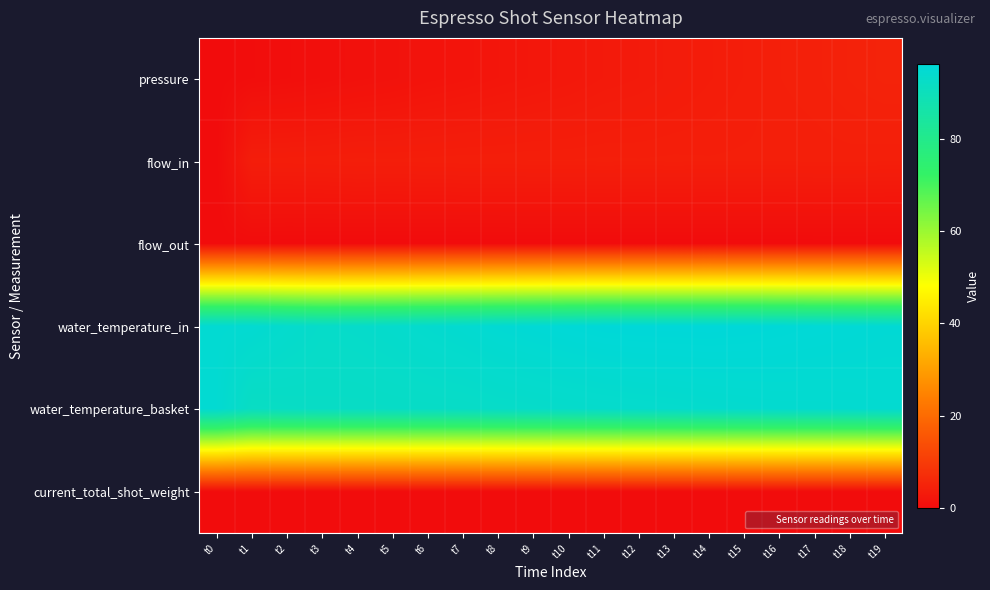

Reading left to right, transcribe all the data shown in this chart.

pressure: t0=0.0	t1=0.4	t2=0.5	t3=0.8	t4=1.0	t5=1.3	t6=1.6	t7=1.8	t8=2.1	t9=2.3	t10=2.5	t11=2.8	t12=3.0	t13=3.3	t14=3.6	t15=3.8	t16=4.1	t17=4.3	t18=4.5	t19=4.8
flow_in: t0=0.0	t1=3.7	t2=3.7	t3=3.8	t4=3.9	t5=3.8	t6=3.9	t7=3.9	t8=3.9	t9=4.0	t10=4.0	t11=4.0	t12=4.0	t13=4.0	t14=4.0	t15=4.0	t16=4.0	t17=4.0	t18=4.0	t19=4.0
flow_out: t0=0.0	t1=0.1	t2=0.0	t3=0.0	t4=0.0	t5=0.0	t6=0.0	t7=0.0	t8=0.0	t9=0.0	t10=0.0	t11=0.0	t12=0.0	t13=0.0	t14=0.0	t15=0.0	t16=0.0	t17=0.0	t18=0.0	t19=0.0
water_temperature_in: t0=95.0	t1=94.9	t2=93.9	t3=93.2	t4=93.4	t5=93.7	t6=94.2	t7=94.7	t8=95.2	t9=95.6	t10=96.0	t11=96.3	t12=96.4	t13=96.4	t14=96.4	t15=96.3	t16=96.1	t17=95.8	t18=95.6	t19=95.4
water_temperature_basket: t0=95.0	t1=92.0	t2=92.2	t3=92.3	t4=92.3	t5=92.5	t6=92.5	t7=92.6	t8=92.9	t9=93.1	t10=93.3	t11=93.5	t12=93.7	t13=93.8	t14=94.1	t15=94.2	t16=94.4	t17=94.4	t18=94.5	t19=94.7
current_total_shot_weight: t0=0.0	t1=0.1	t2=0.0	t3=0.0	t4=0.0	t5=0.0	t6=0.0	t7=0.0	t8=0.0	t9=0.0	t10=0.0	t11=0.0	t12=0.0	t13=0.0	t14=0.0	t15=0.0	t16=0.0	t17=0.0	t18=0.0	t19=0.0